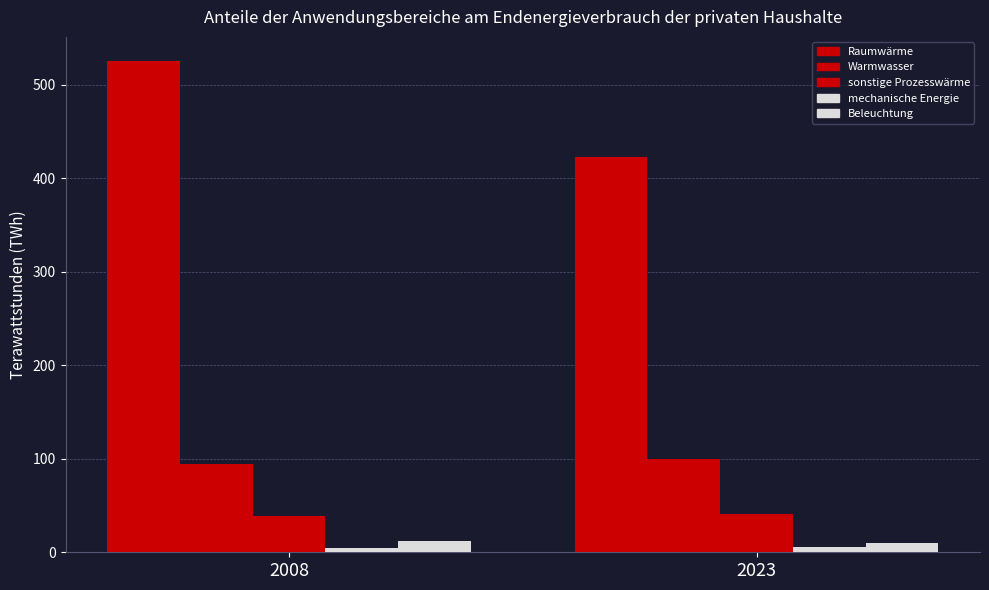

How many bars are there in total?

10